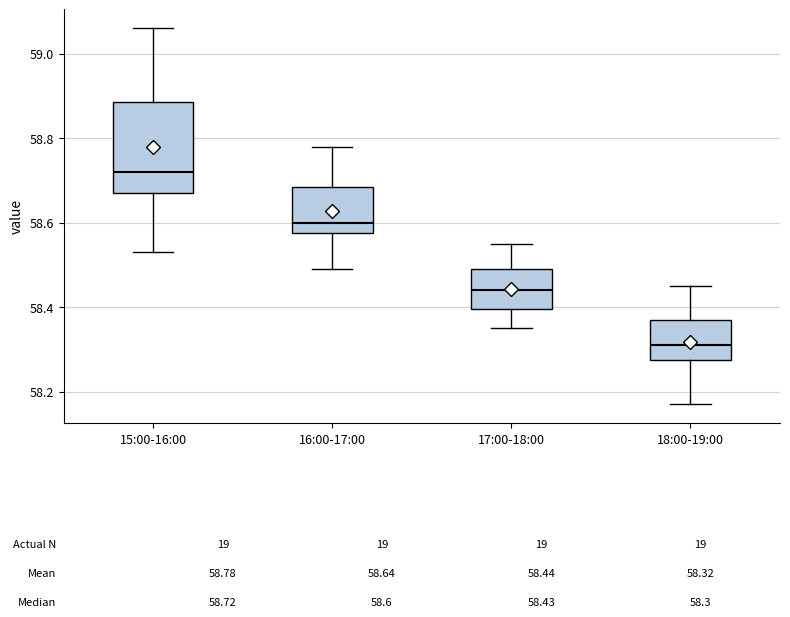

Which box's median line is the highest?

15:00-16:00